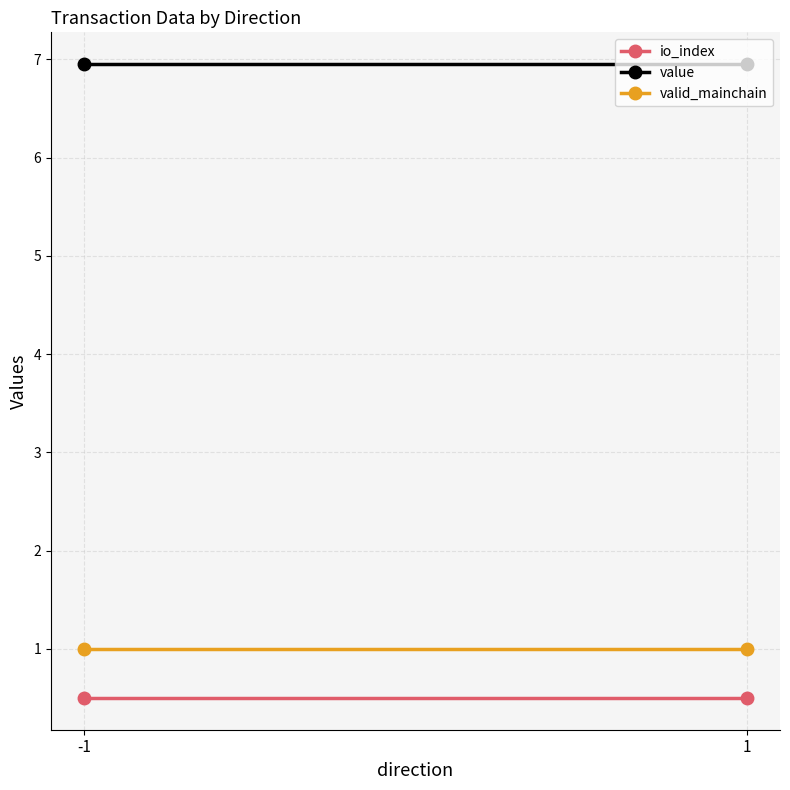

What are all the series names shown in the legend?

io_index, value, valid_mainchain